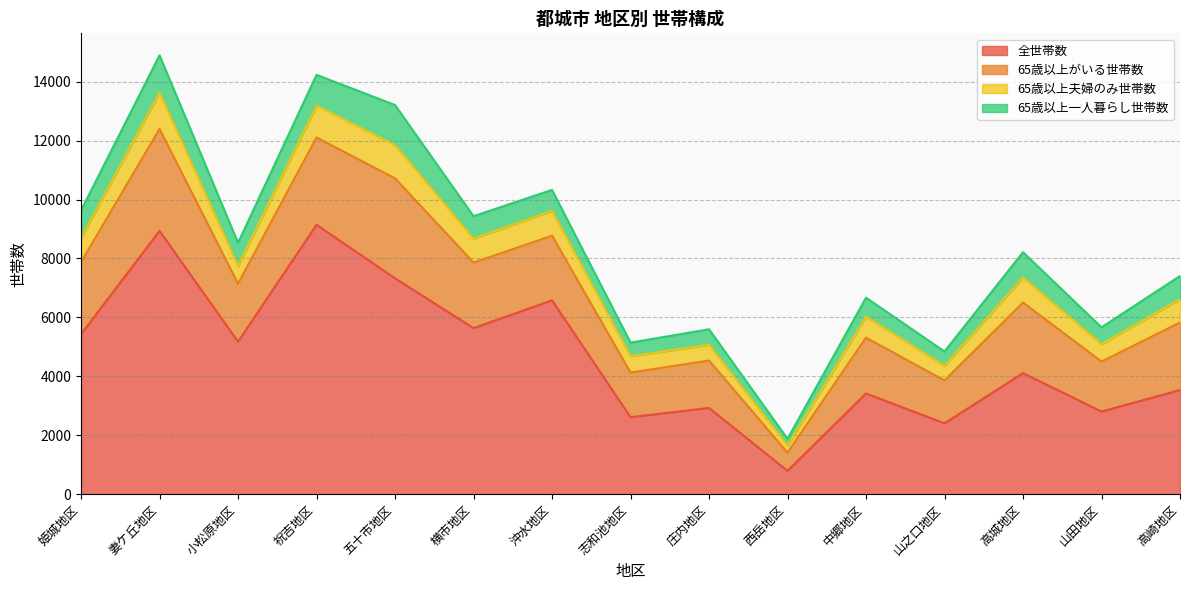

What is the sum of all 65歳以上がいる世帯数 values?

32103